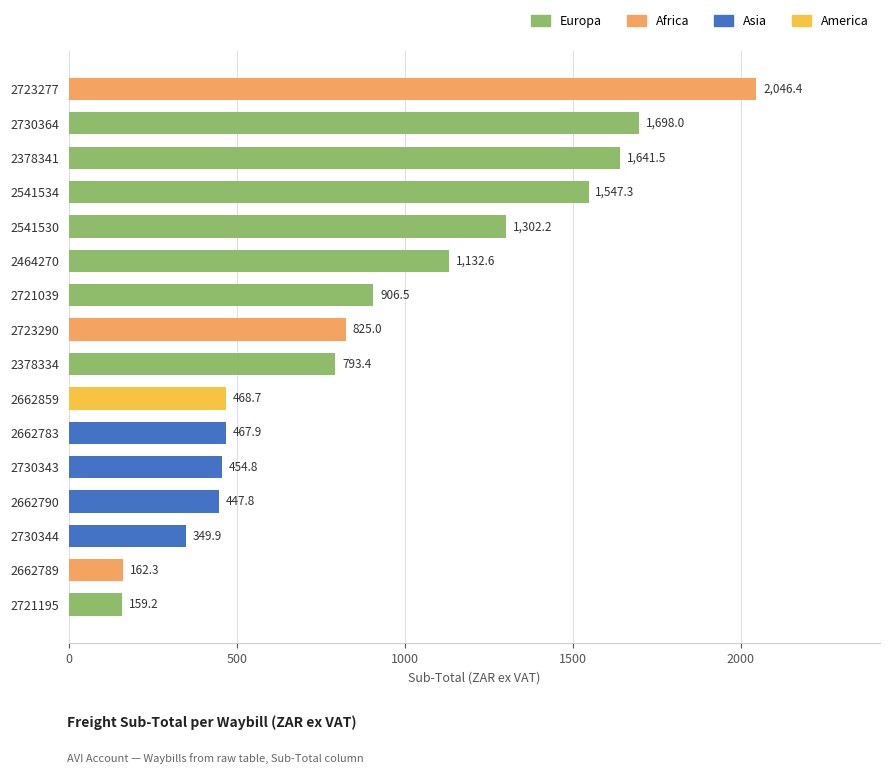

The value at 2723290 is 825.0. True or false?

True